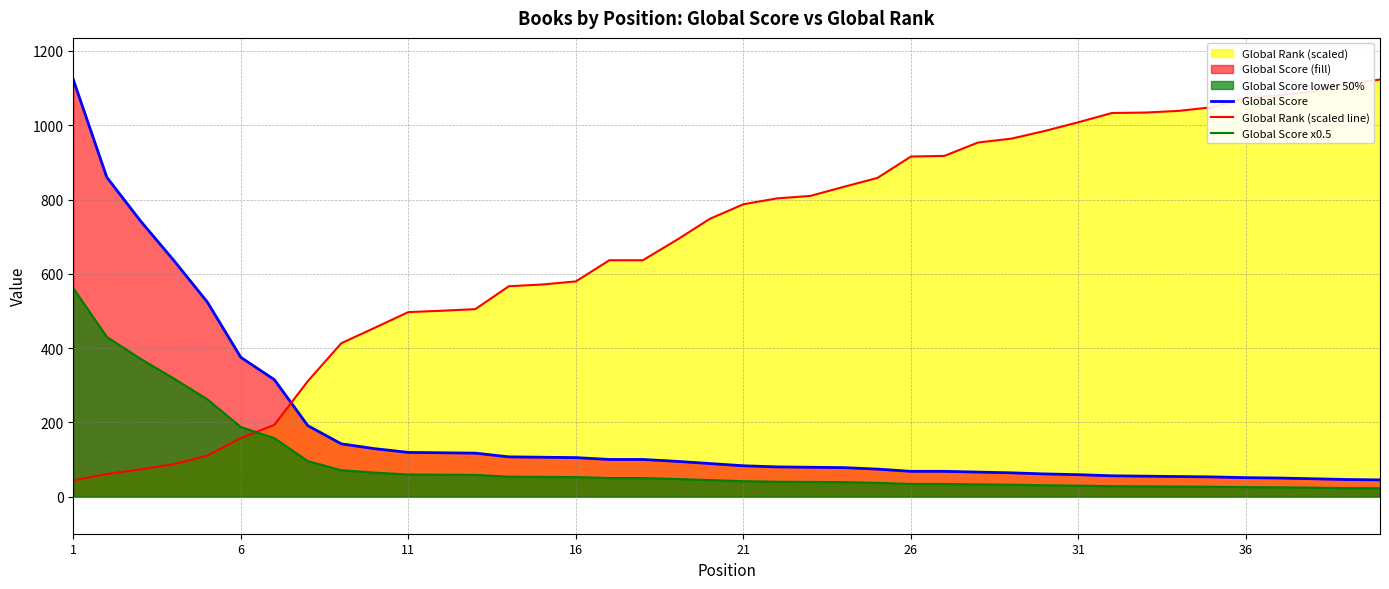

List the series in order of their peak value, highest first.

Global Score, Global Rank (scaled line), Global Score x0.5